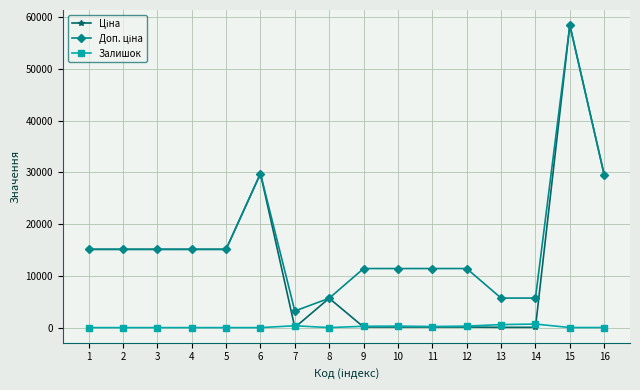

How many lines are shown in the chart?

3